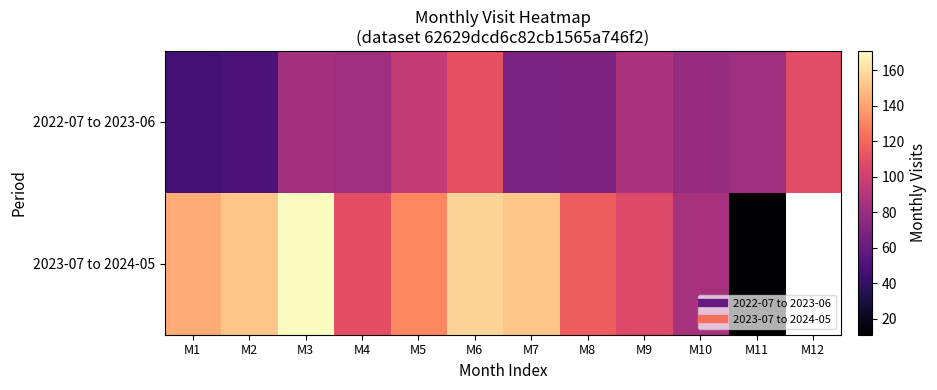

How many values in the 2022-07 to 2023-06 series are below 82?

5